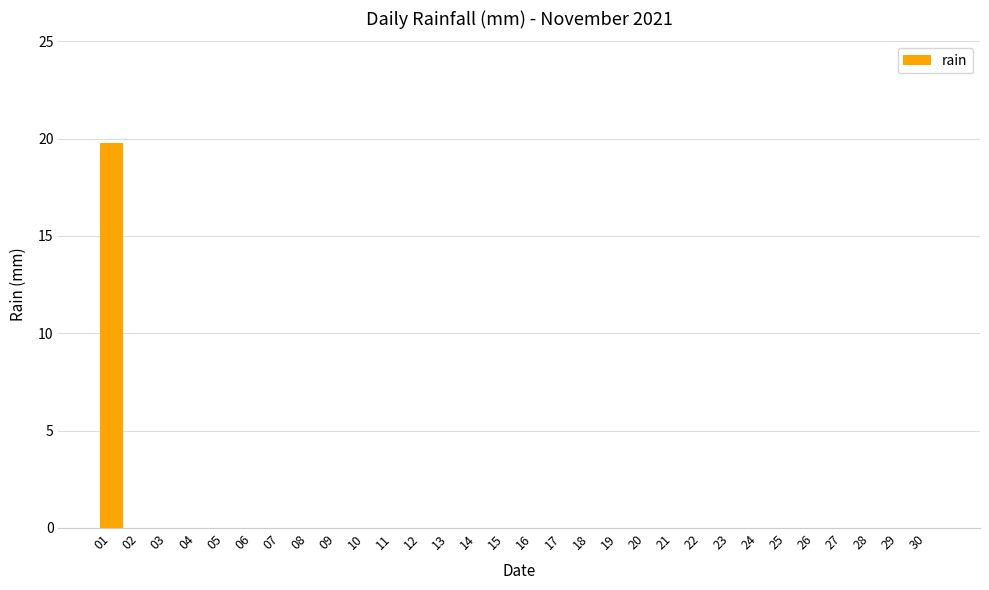

True or false: the data shows 12.0 at 08.

False